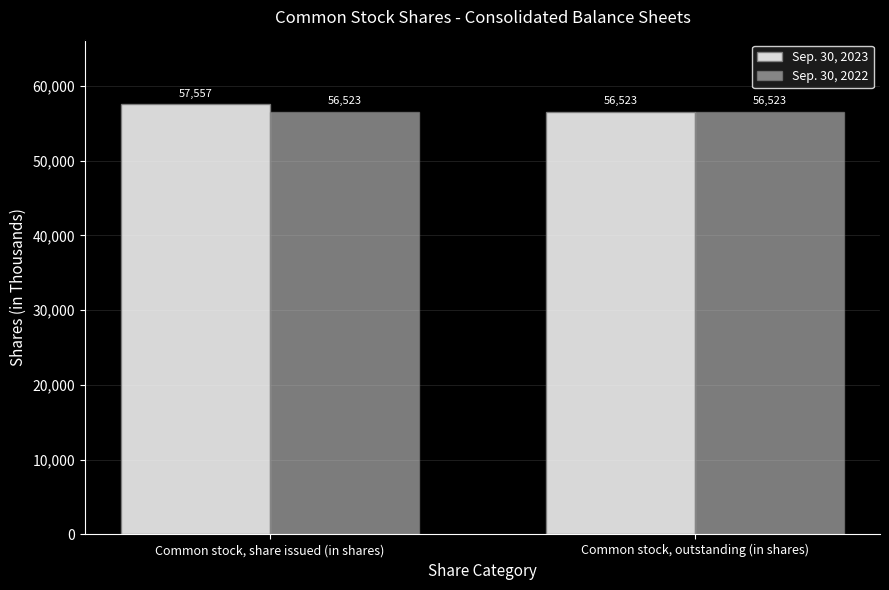

What is the average value of the Sep. 30, 2022 series?

56523